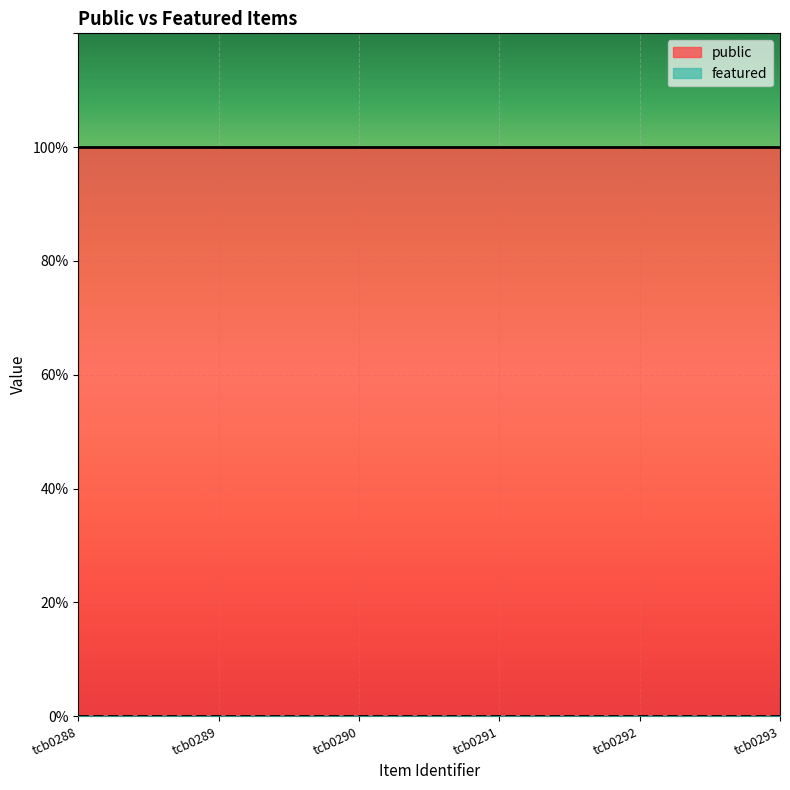

How many distinct data groups are displayed?

2